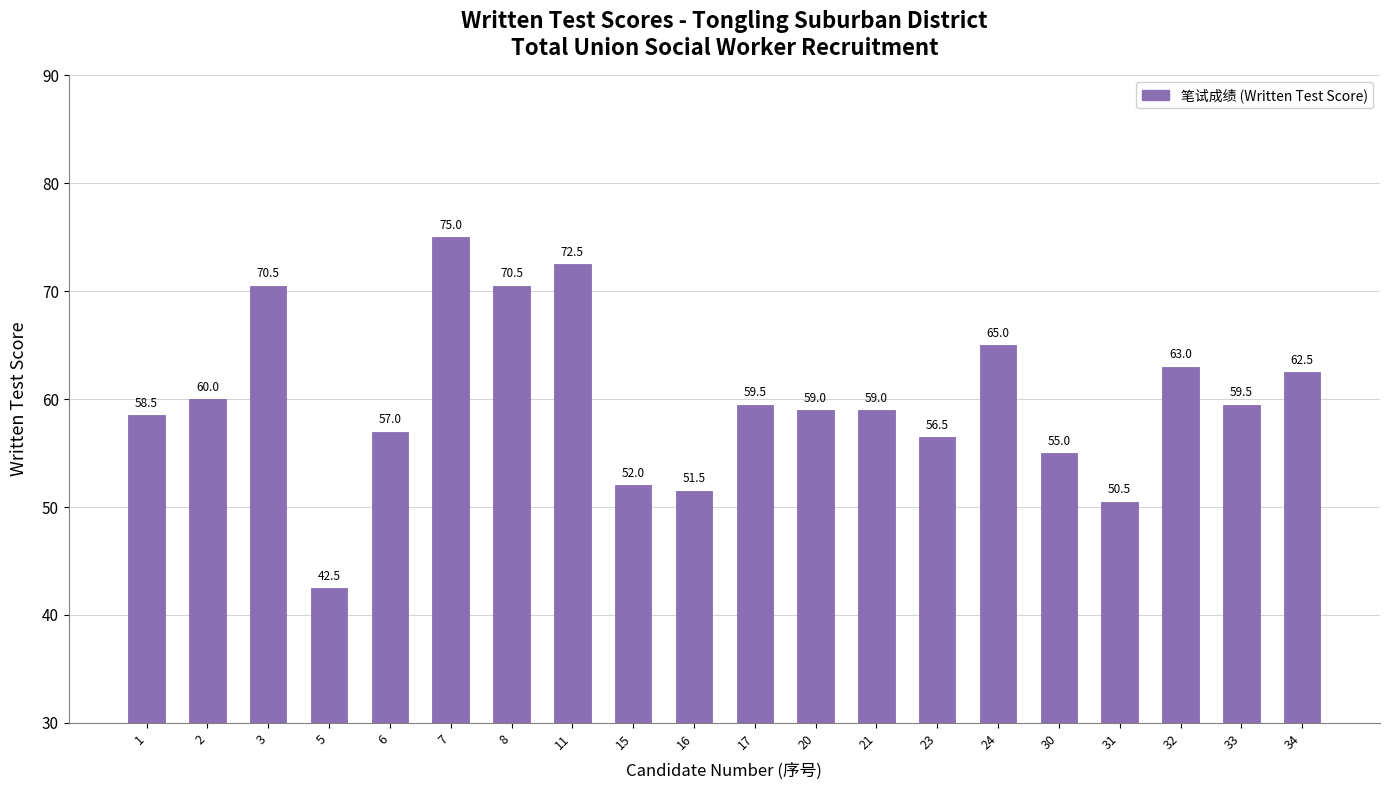

What is the ratio of the value at 15 to the value at 23?

0.9